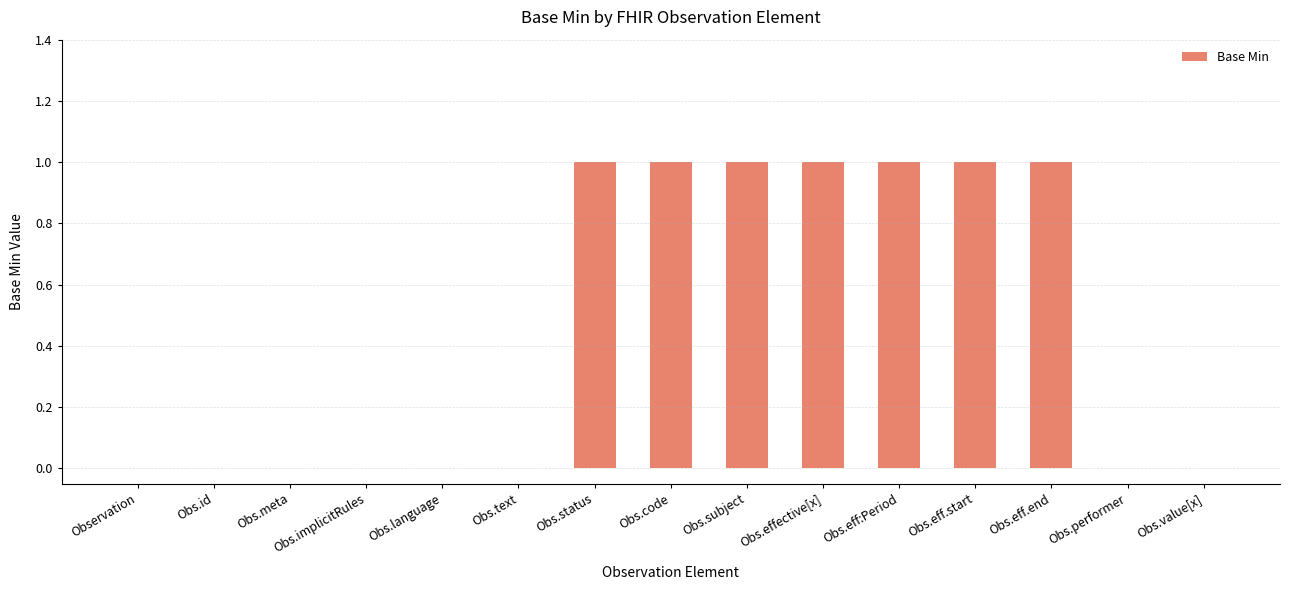

Is it true that the value at Obs.implicitRules is 0?

True